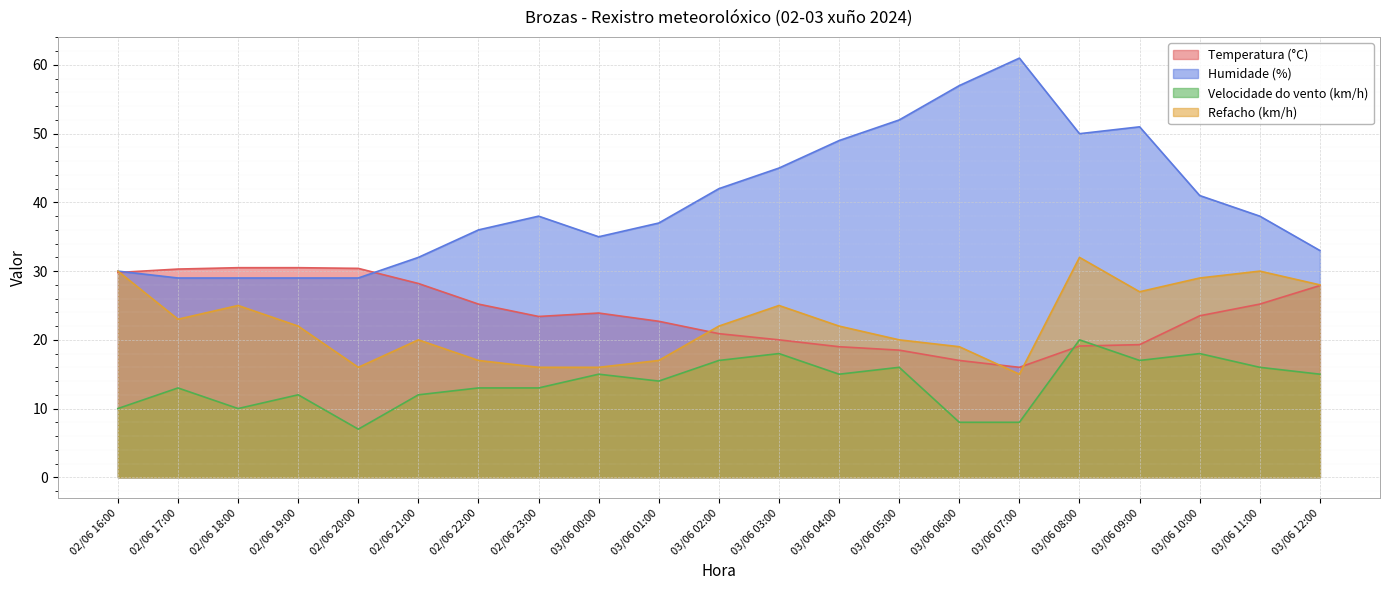

Which series has the largest total across all categories?

Humidade (%)